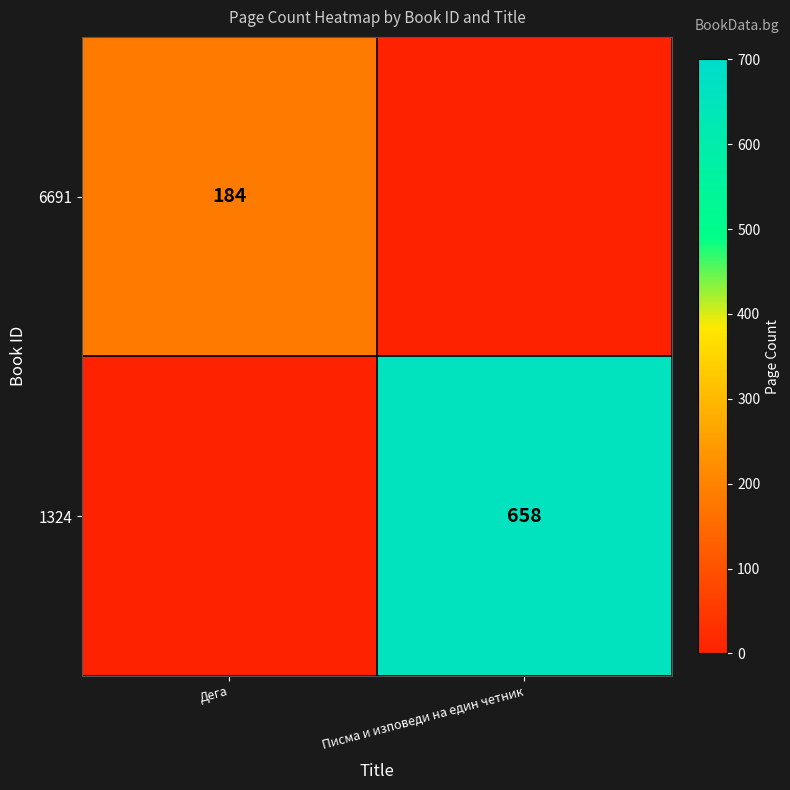

The value of 1324 at Писма и изповеди на един четник is 658. True or false?

True